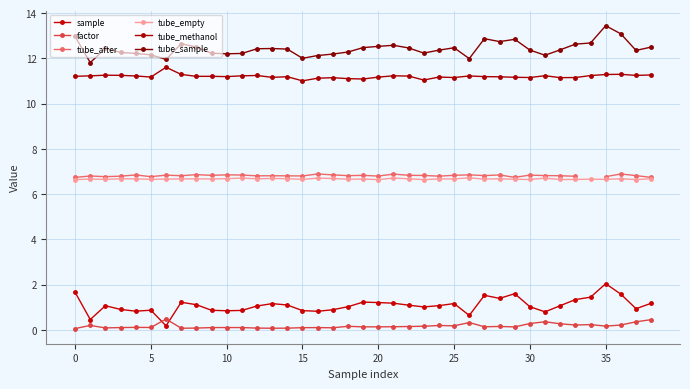

Count the factor values in the range 0 to 1.

39